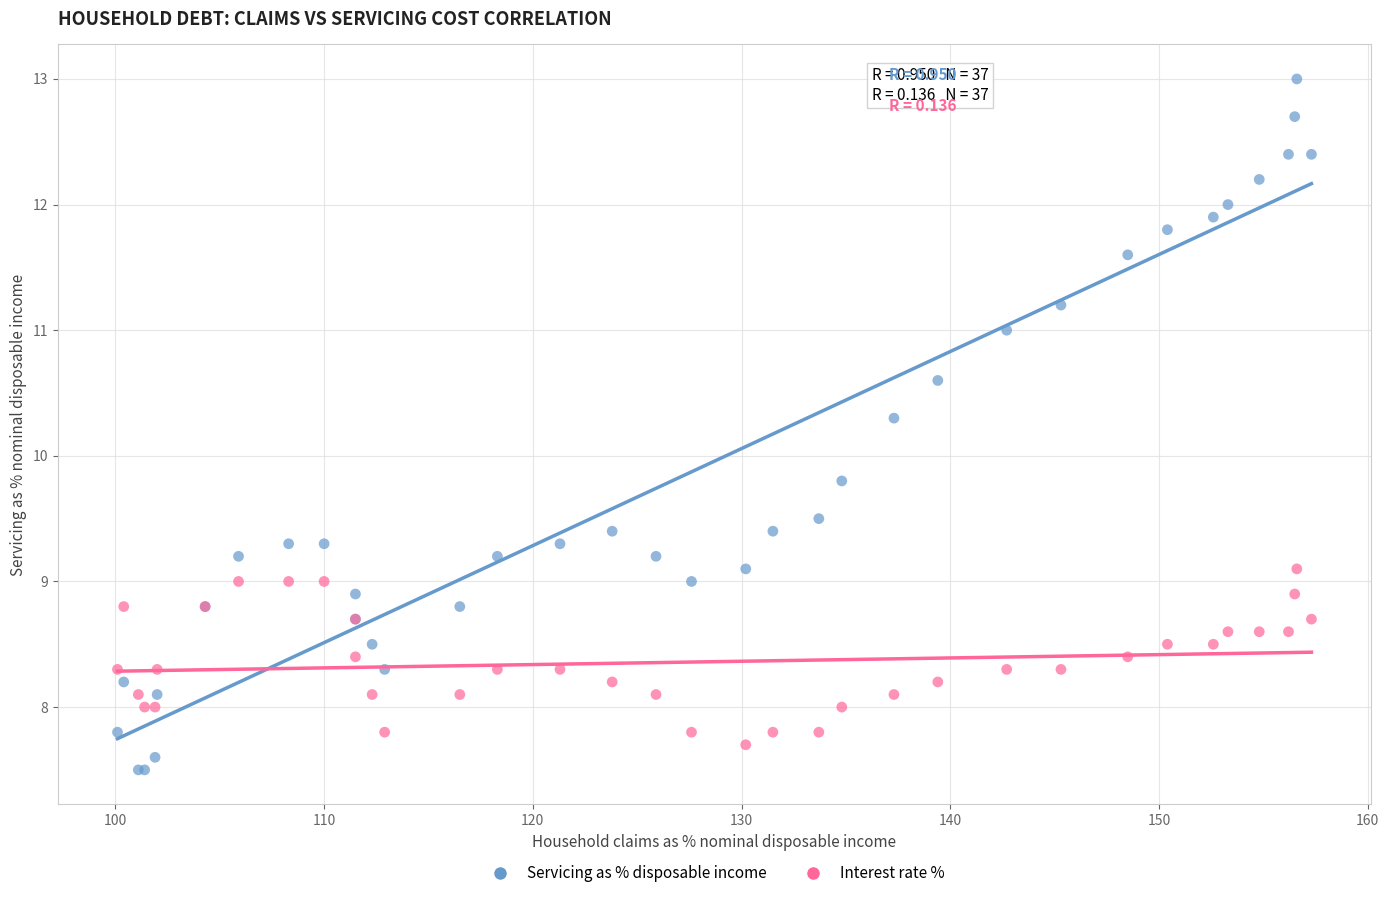

In the Servicing as % disposable income series, what Y value is closest to 10?

9.8